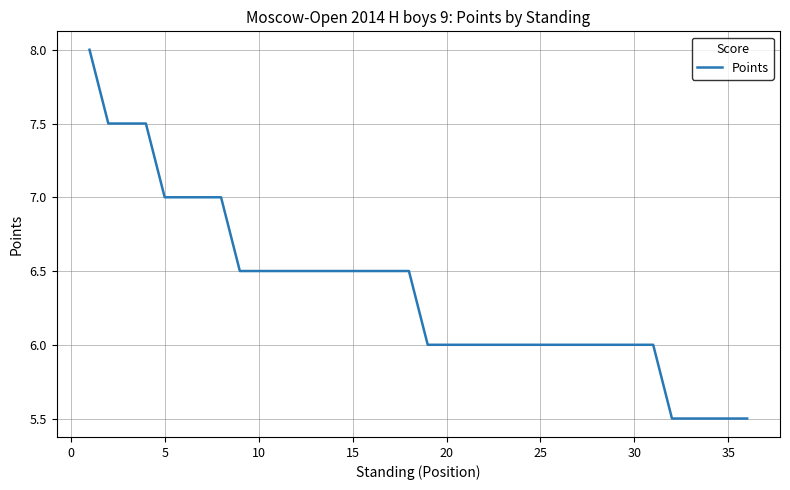

What is the difference between the maximum and minimum values?

2.5